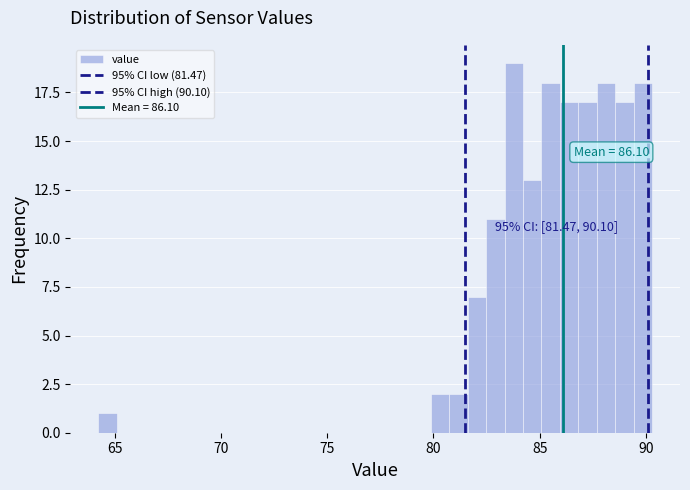

Read against the x-axis, roughly where is the centre of the tallest bar?

84.0